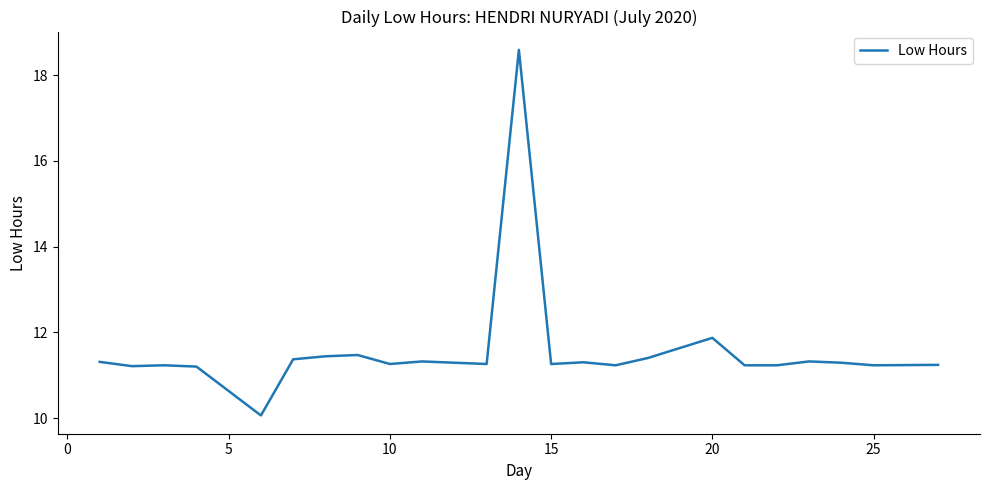

What is the greatest value displayed?

18.6